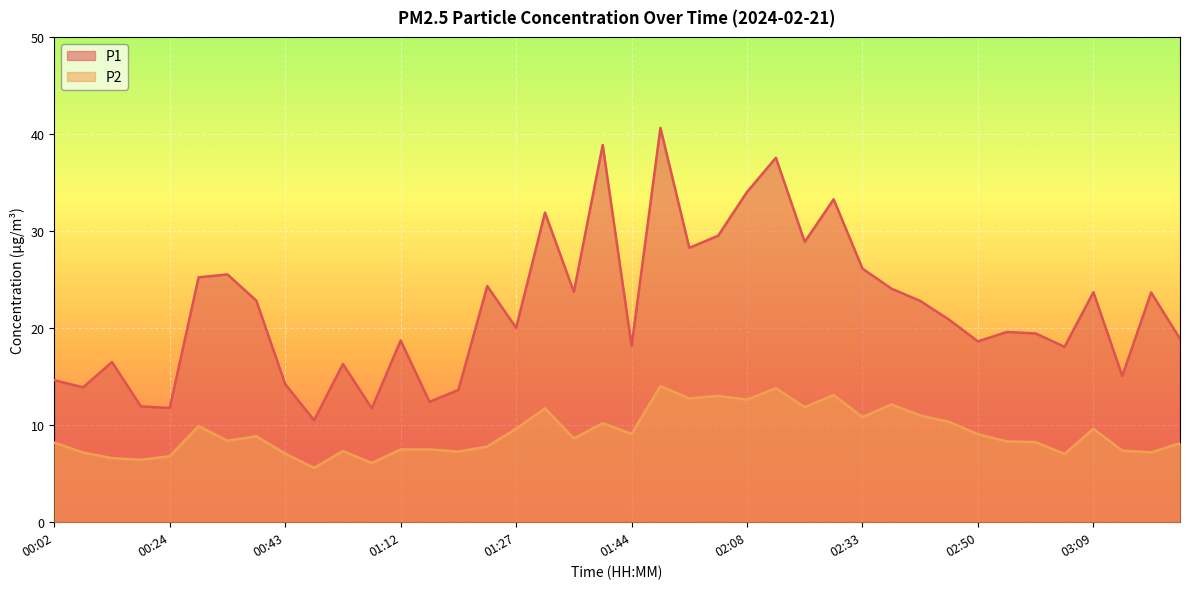

What is the average value of the P1 series?

22.0